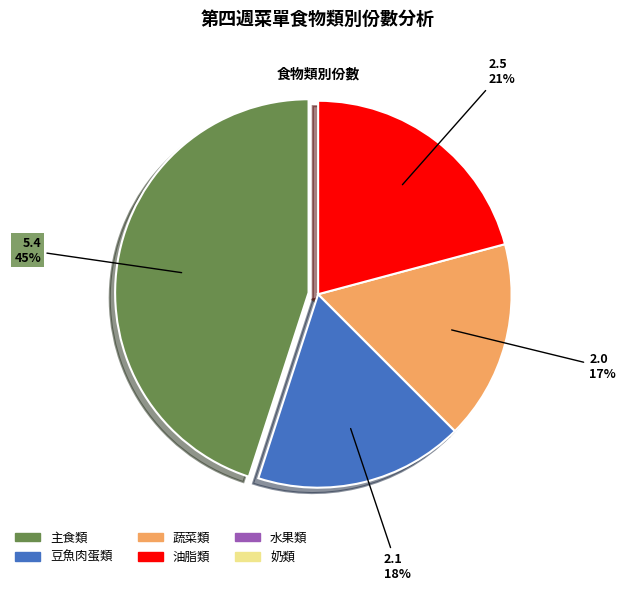

To the nearest percent, what is the average slice percentage?

25%